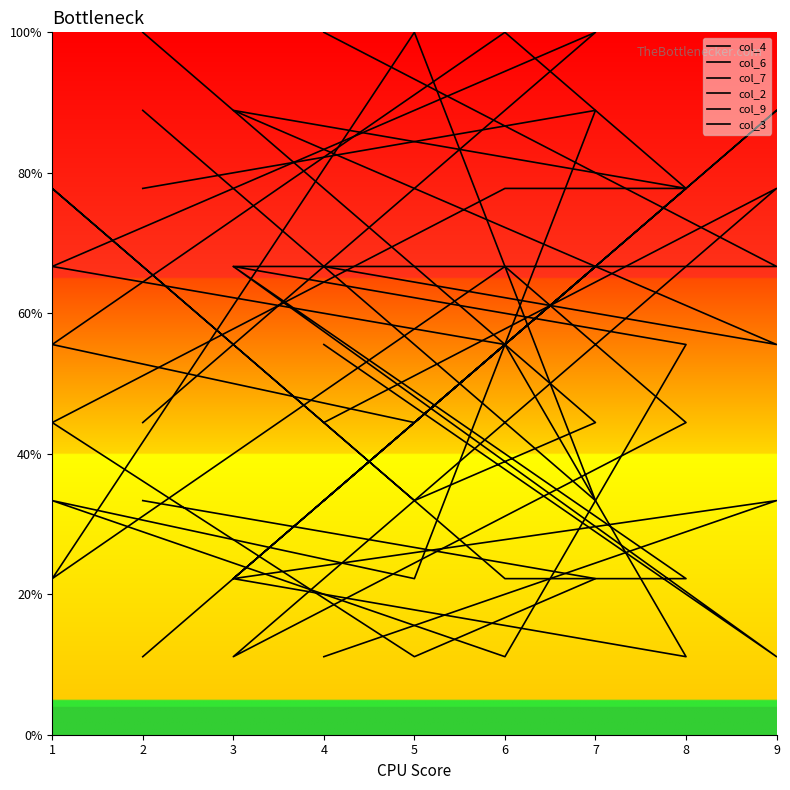

What is the smallest value displayed?

11.1